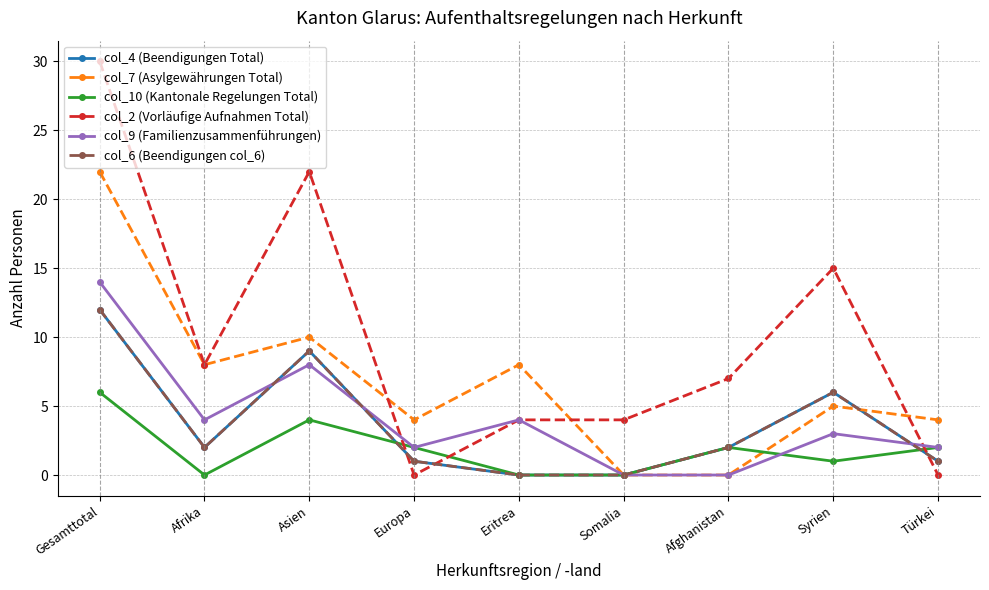

Rank the series by their maximum value, from lowest to highest.

col_10 (Kantonale Regelungen Total), col_4 (Beendigungen Total), col_6 (Beendigungen col_6), col_9 (Familienzusammenführungen), col_7 (Asylgewährungen Total), col_2 (Vorläufige Aufnahmen Total)